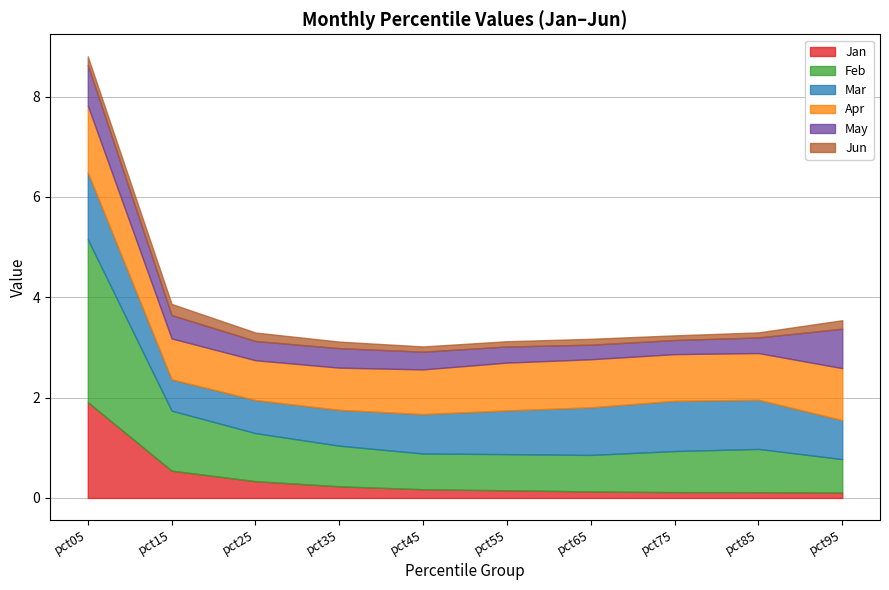

Which series changed the most between pct45 and pct65?

Mar